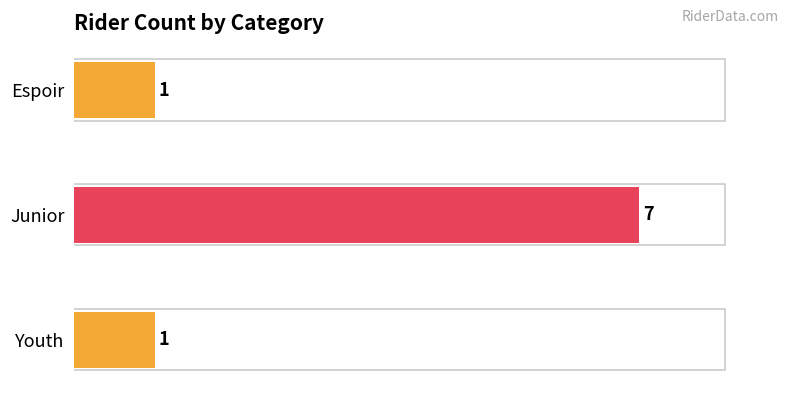

The value at Espoir is 0. True or false?

False